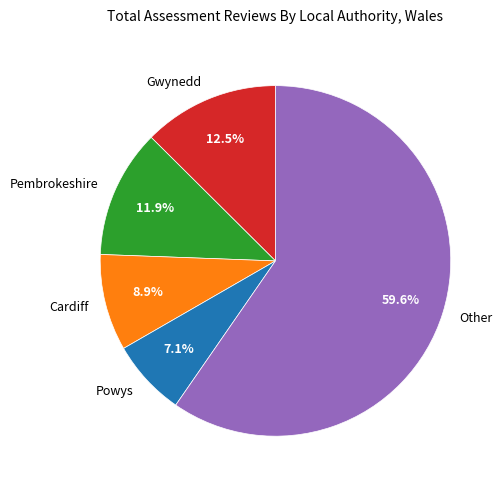

What is the largest slice in the pie chart?

Other